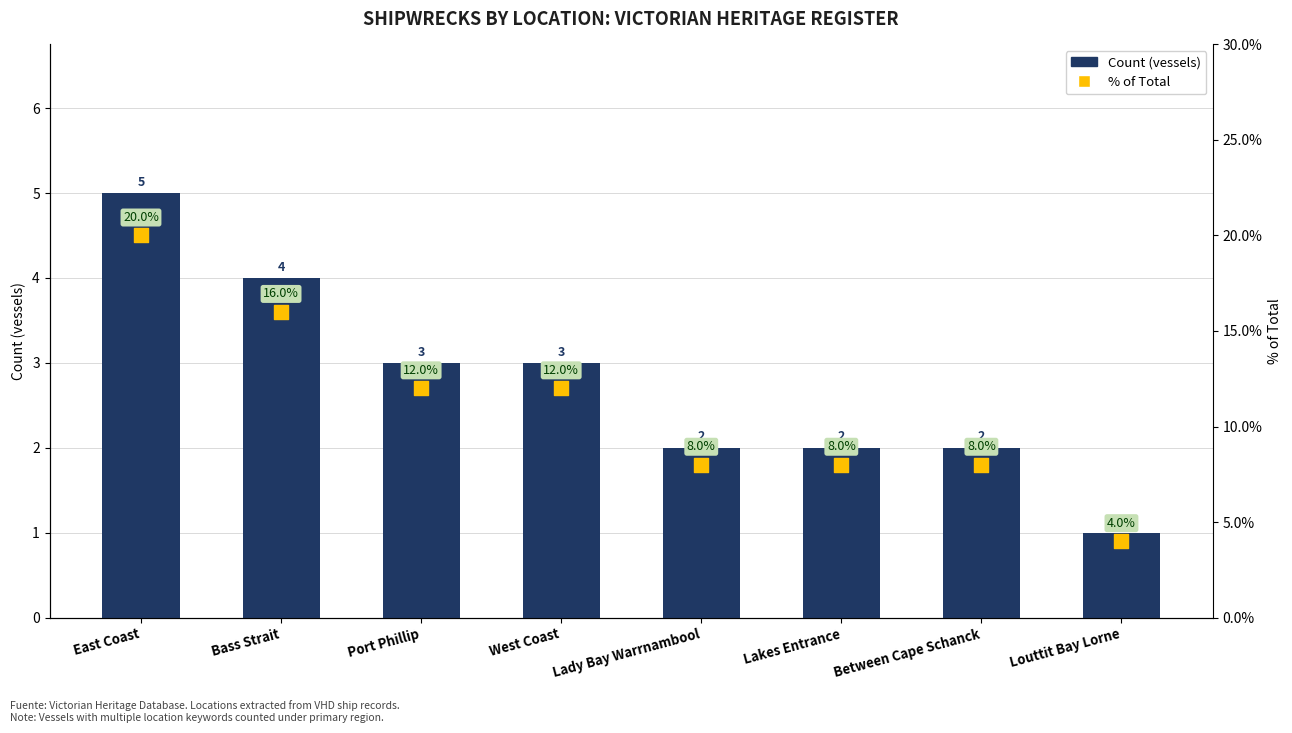

Which series has the largest total across all categories?

% of Total